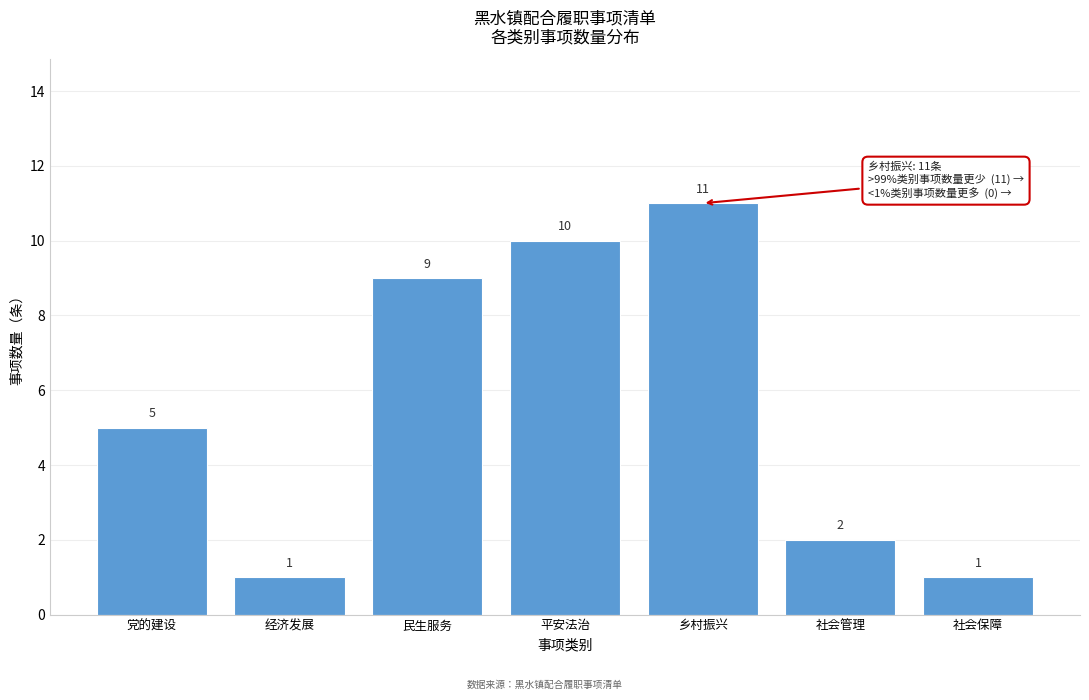

Reading left to right, transcribe all the data shown in this chart.

5	1	9	10	11	2	1